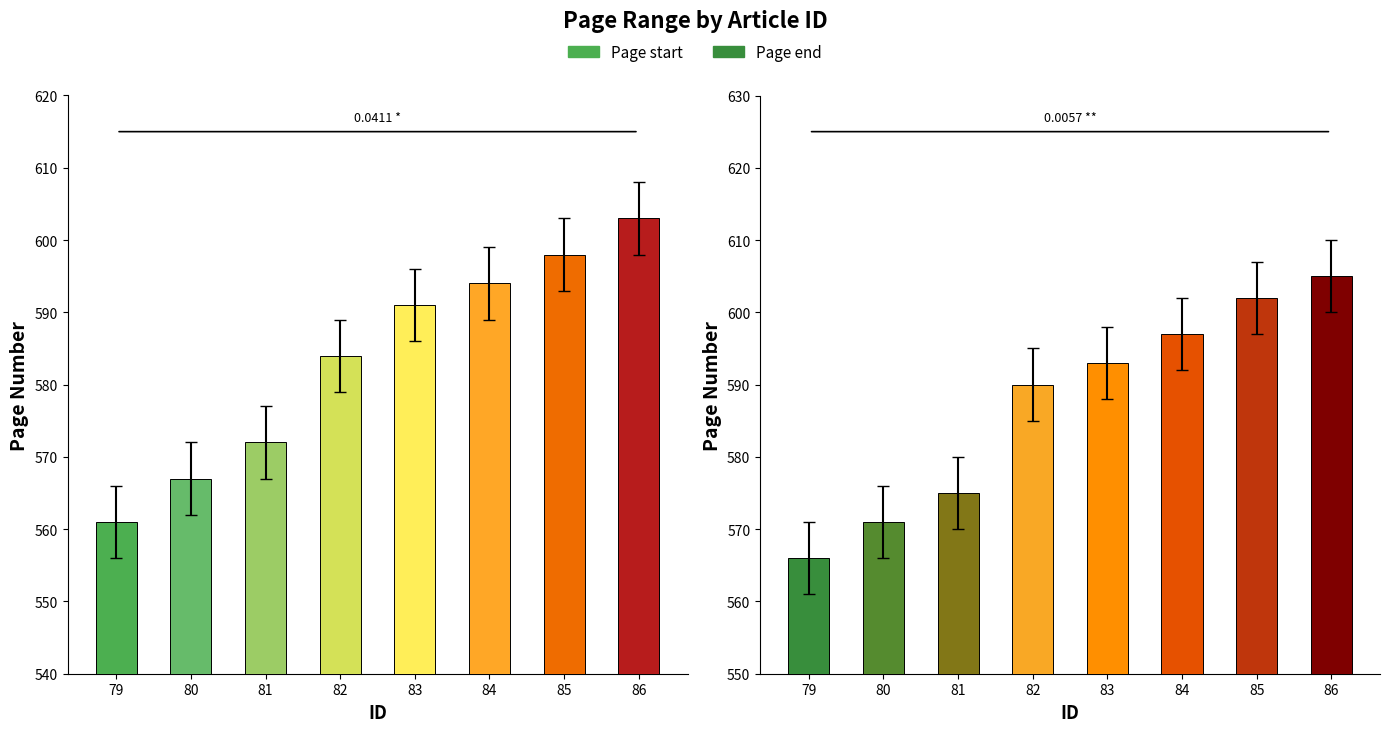

List the series in order of their peak value, lowest first.

Page start, Page end